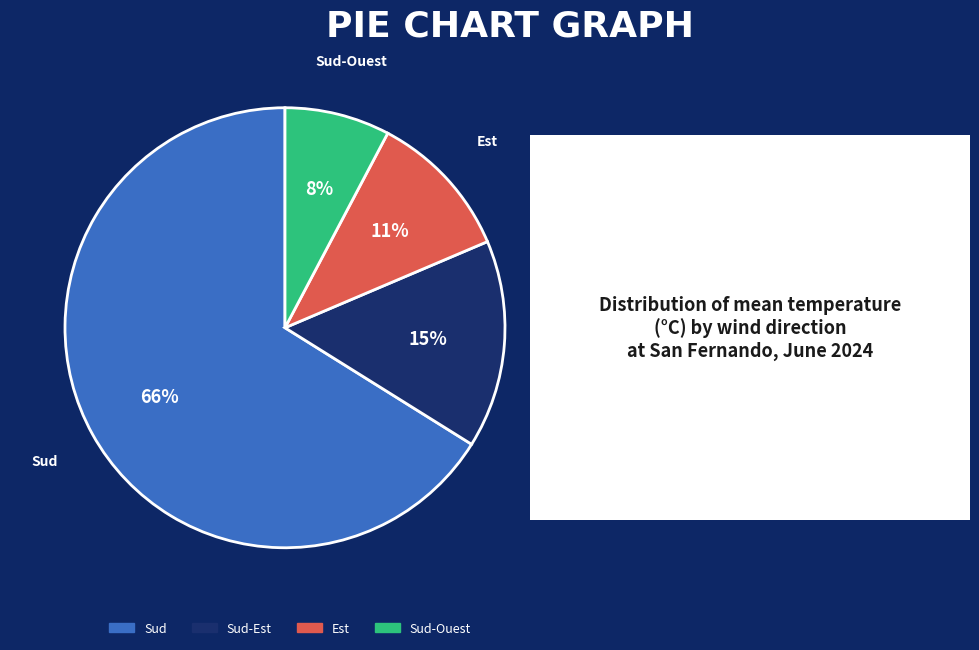

Combined, do Sud-Ouest and Est account for over 50%?

No